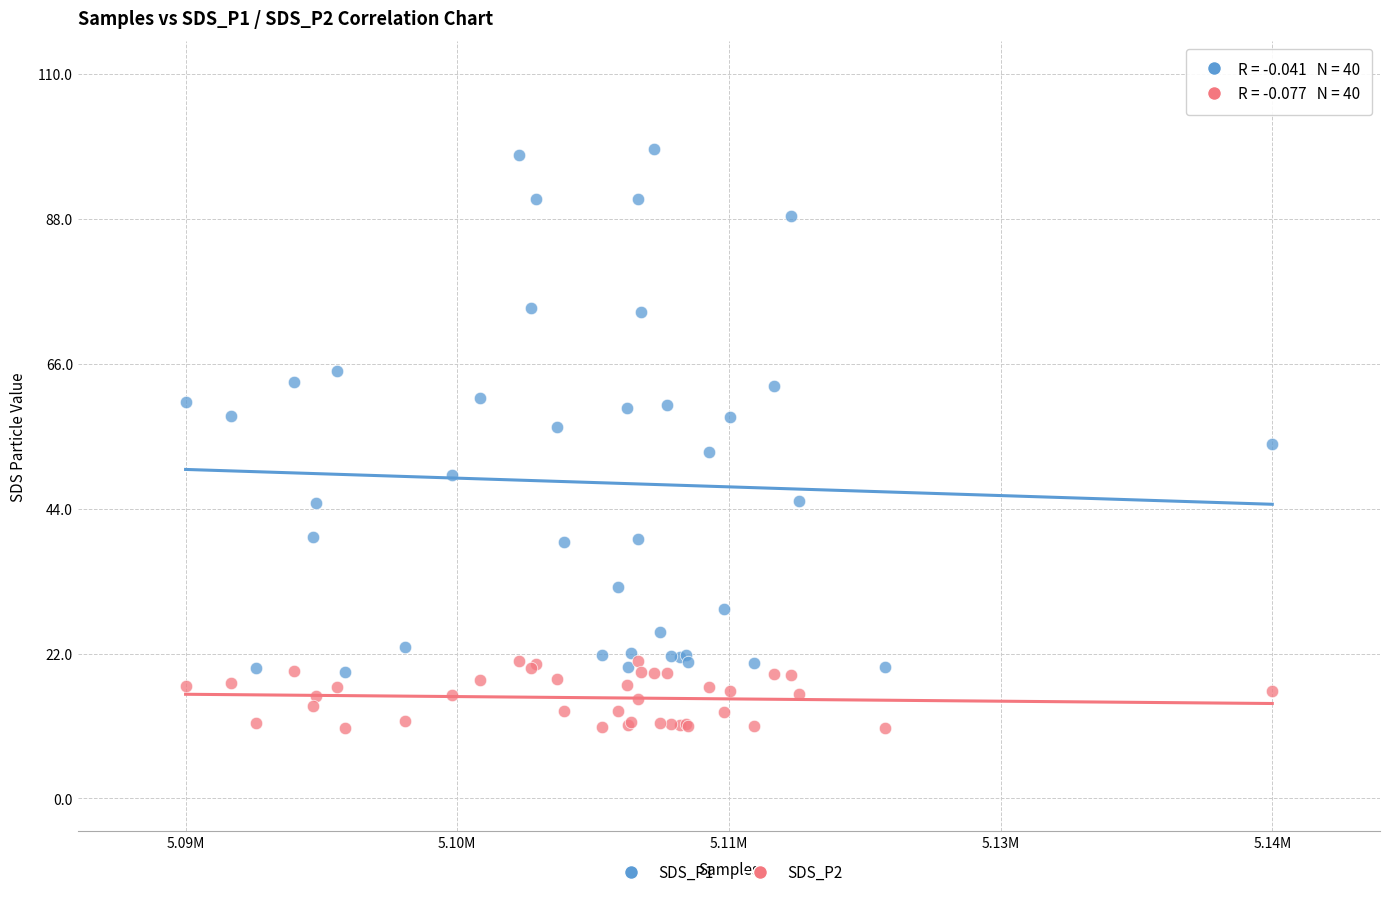

What is the X range (max minus min) for the scatter plot?

50430.0